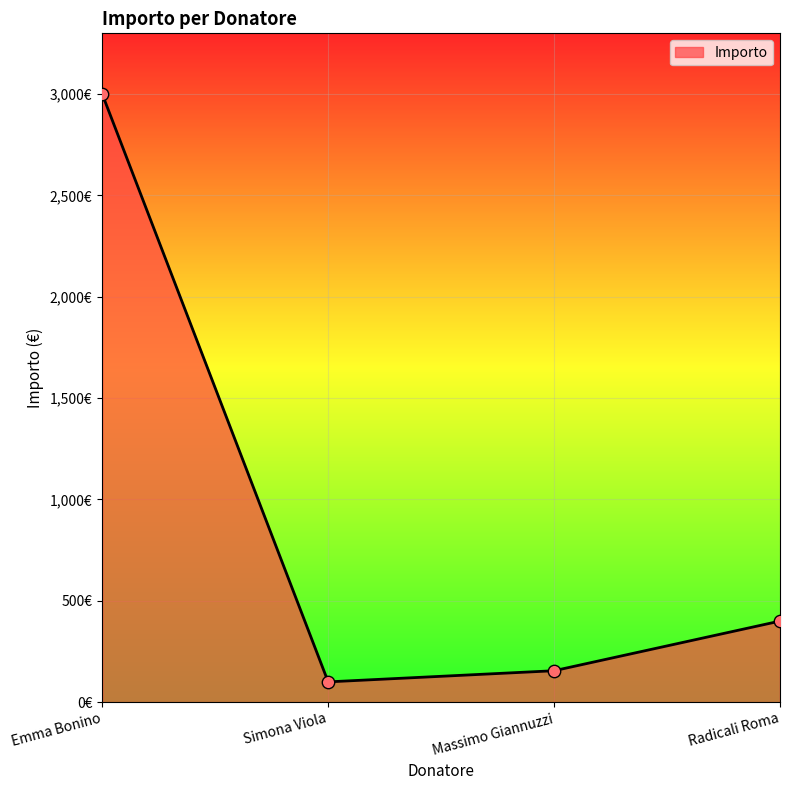

What is the change in value from Simona Viola to Radicali Roma?

+300